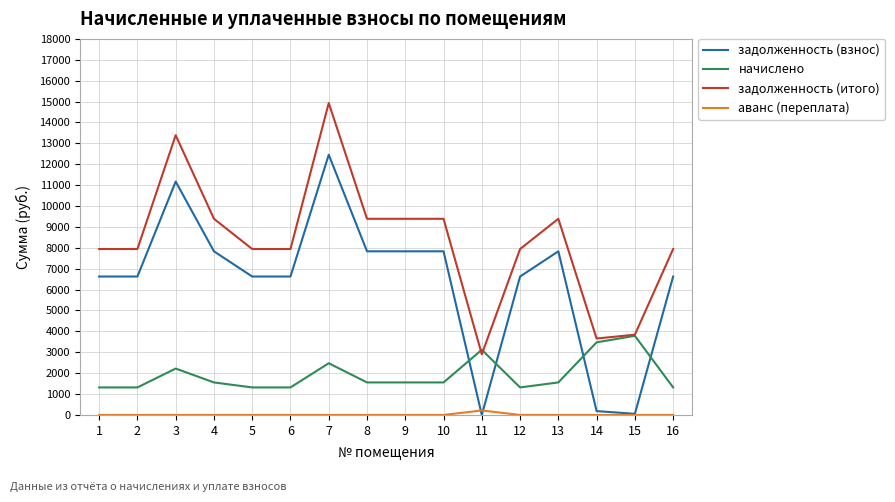

Is it true that задолженность (итого) equals 1240.4 at 11?

False